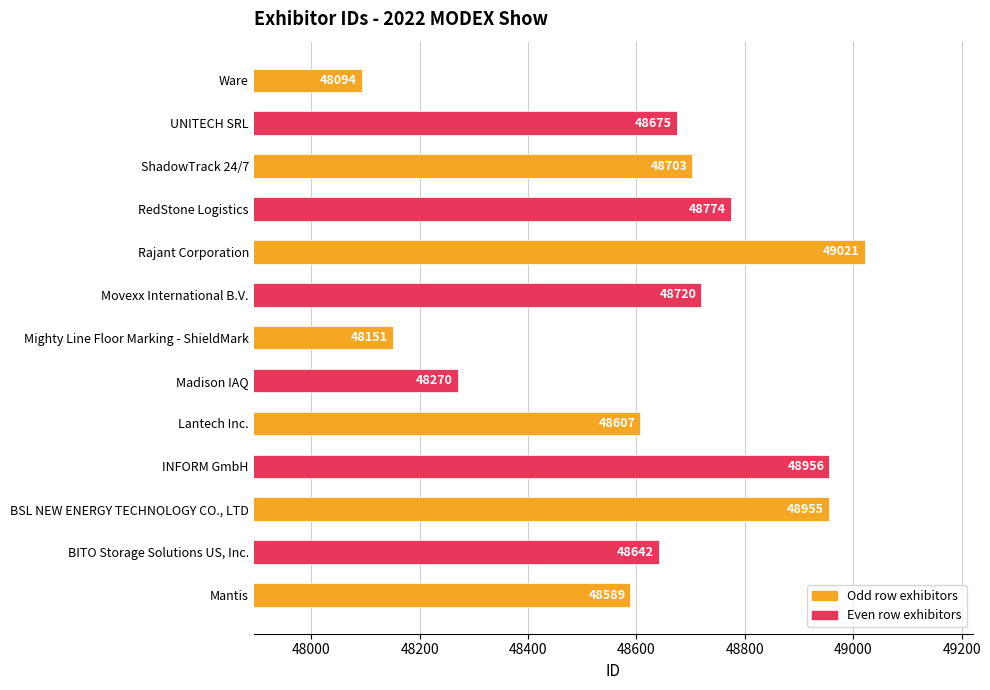

True or false: the data shows 27251 at BITO Storage Solutions US, Inc..

False